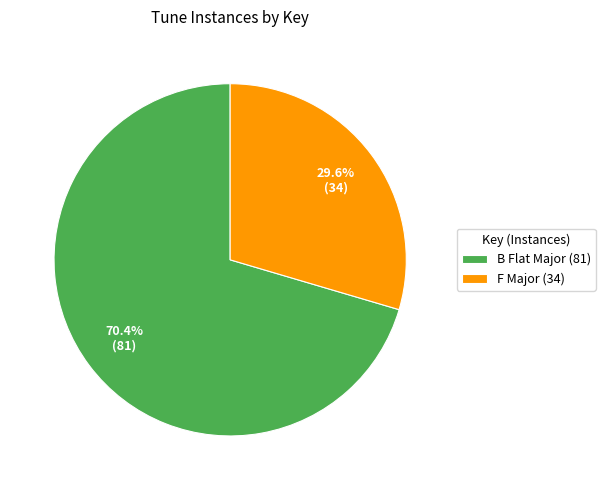

How many slices are in this pie chart?

2